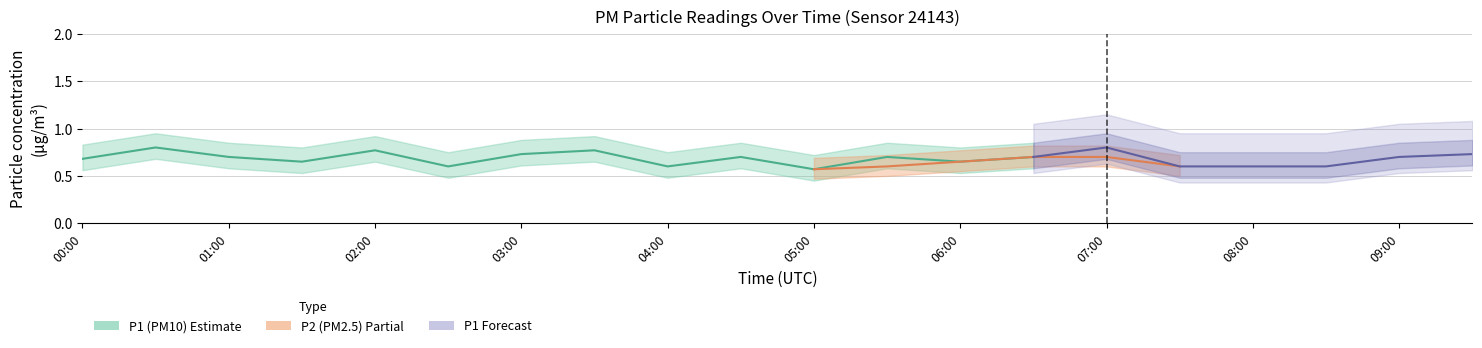

What is the highest value of the P1_lower series?

0.9